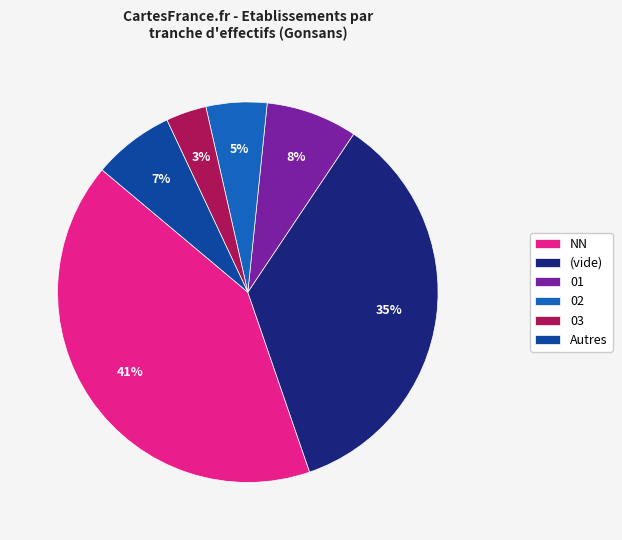

To the nearest percent, what is the difference between the largest and smallest slice percentages?

38%